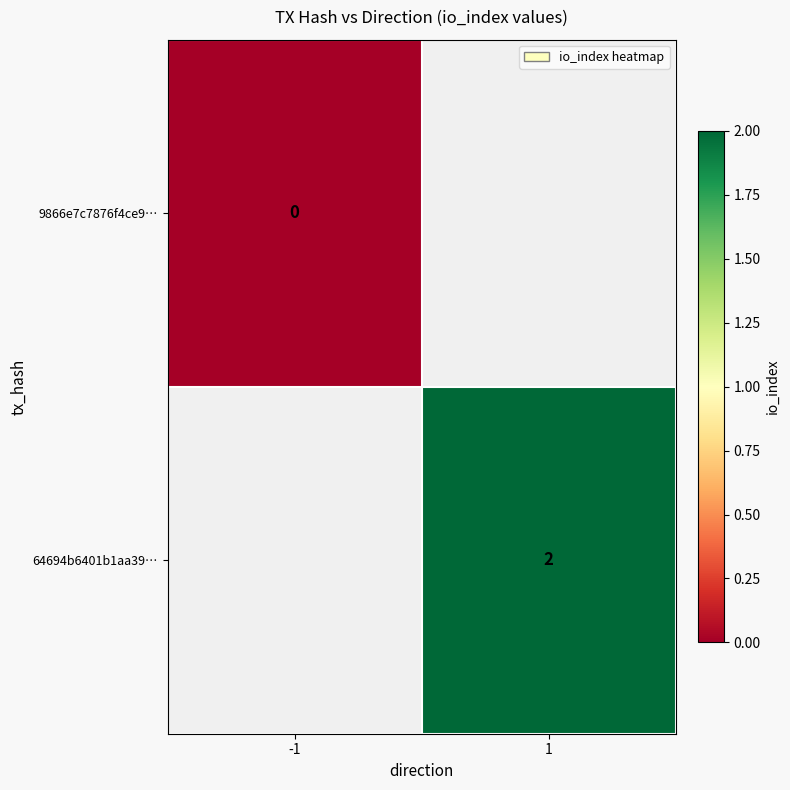

How many categories are shown in the chart?

2